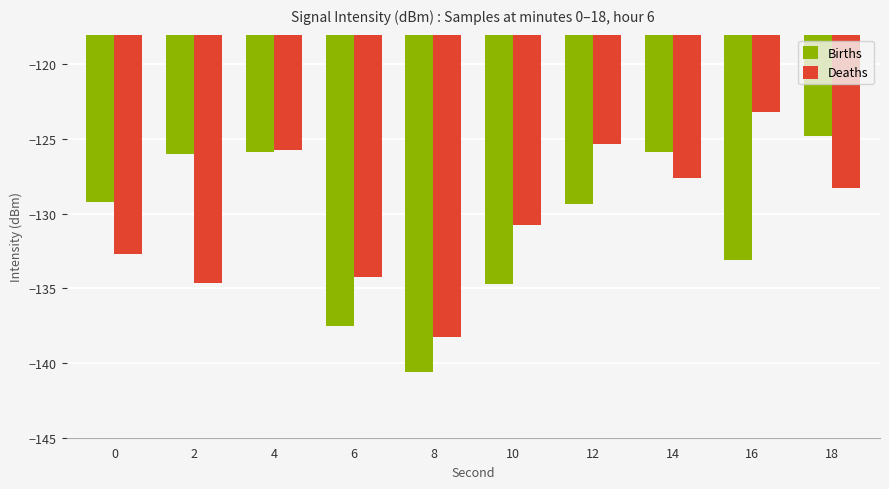

What is the sum of the Deaths values at 8 and 10?

-269.0